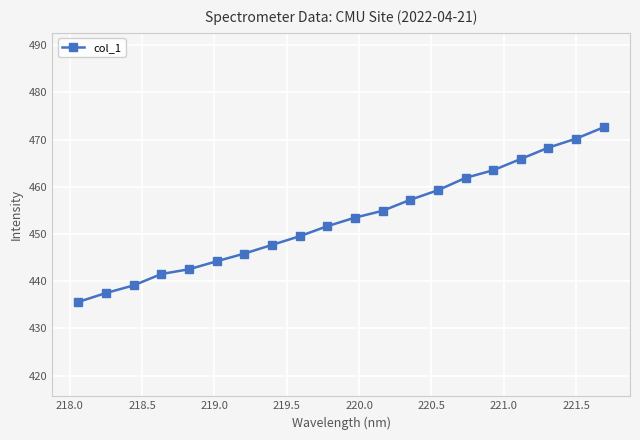

What is the difference between the maximum and minimum values?

37.0